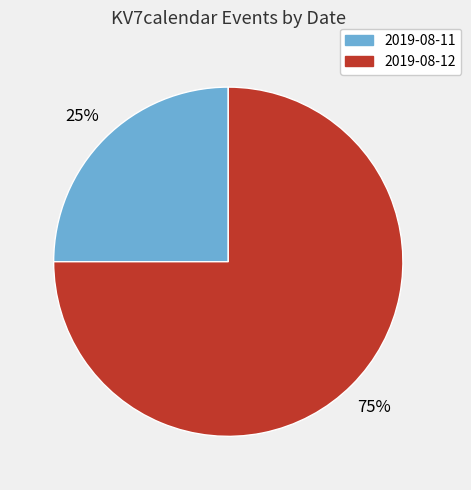

To the nearest percent, what is the difference between the 2019-08-12 and 2019-08-11 slice percentages?

50%